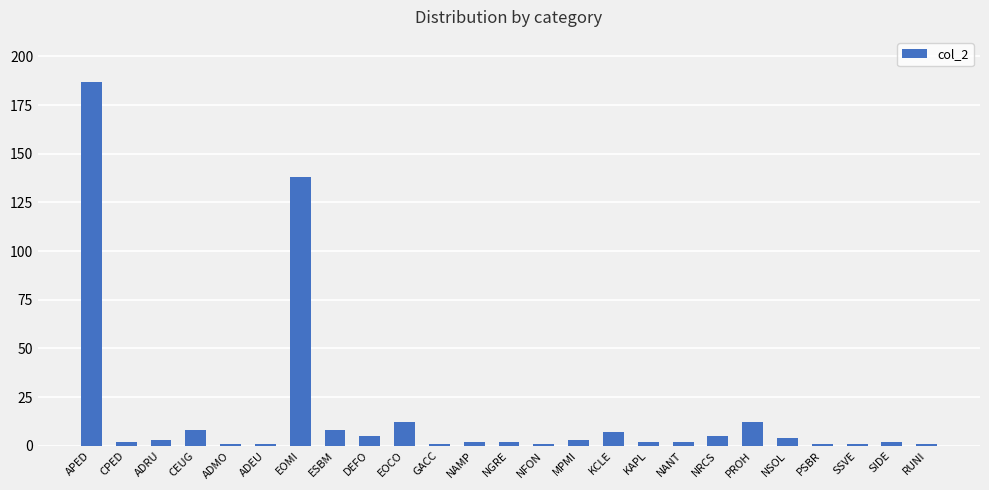

Where is the data nearest to the value 94?

EOMI